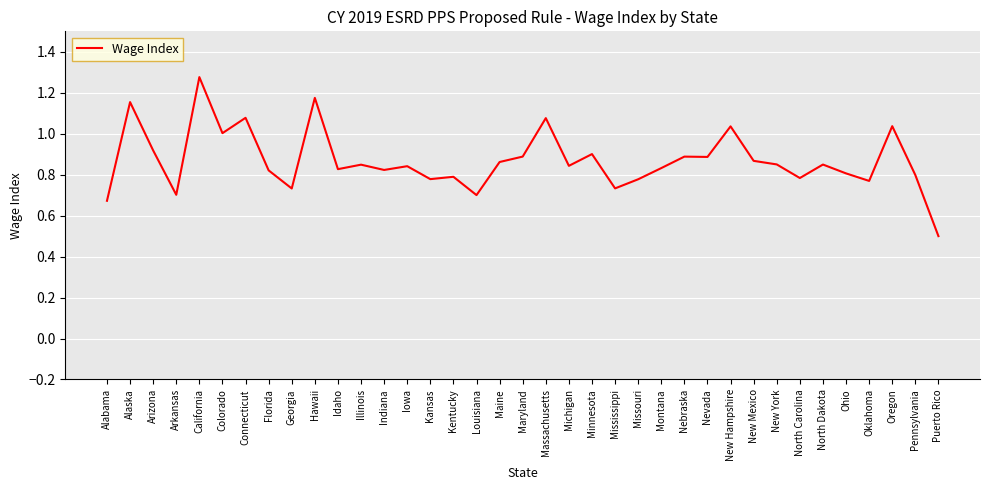

What position from the right is New York?

8